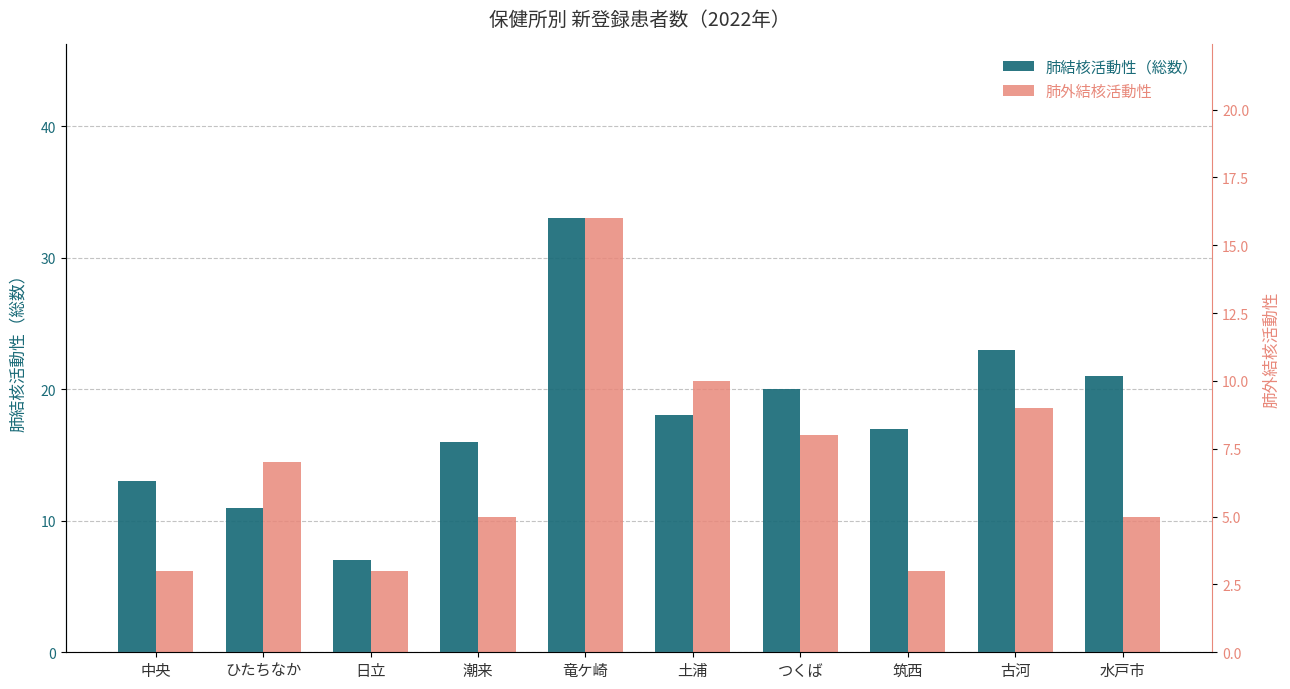

Which series has the largest total across all categories?

肺結核活動性（総数）